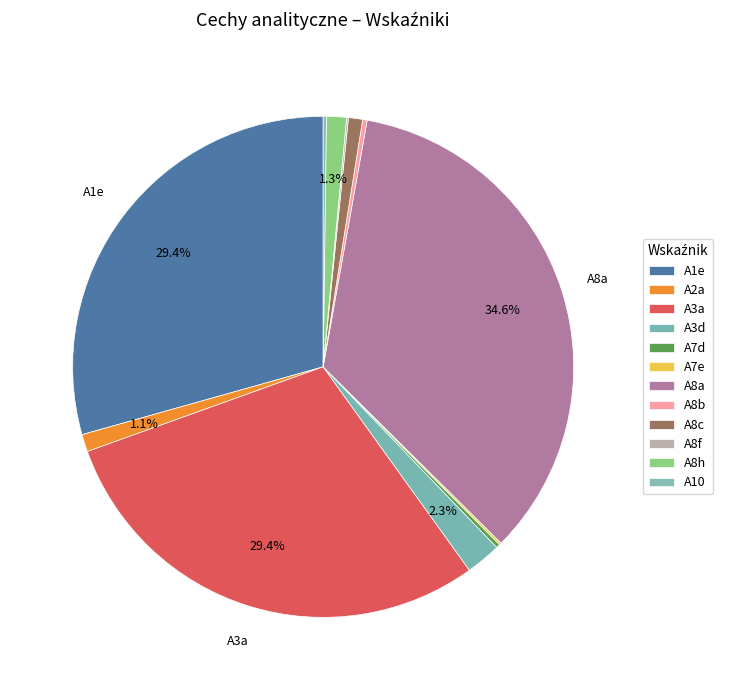

Rank the categories by value from highest to lowest.

A8a, A3a, A1e, A3d, A8h, A2a, A8c, A8b, A7d, A10, A7e, A8f